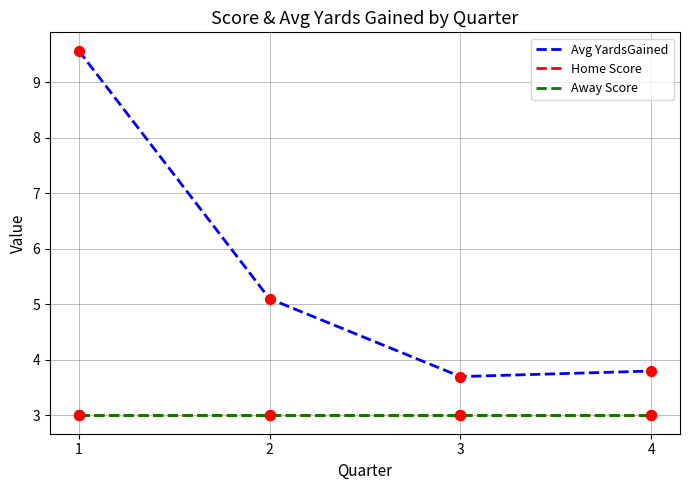

Is this an area chart (filled region under the line)?

No